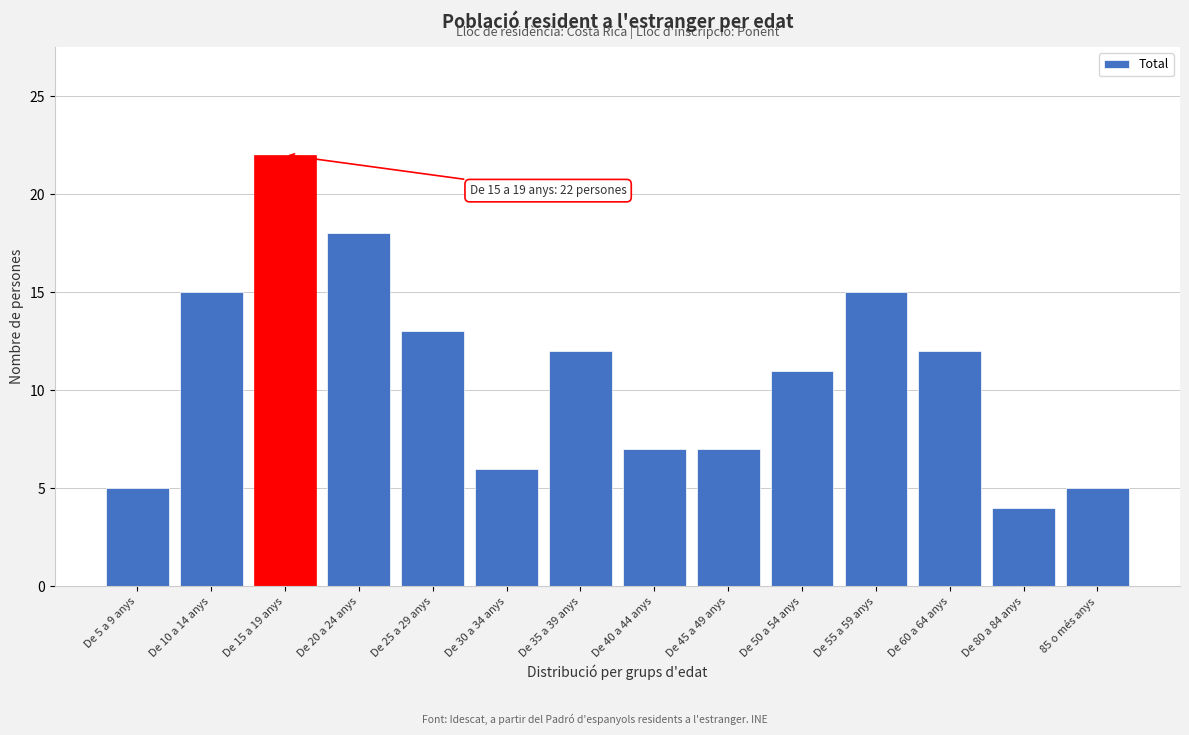

Reading right to left, what are all the values shown in this chart?

5	4	12	15	11	7	7	12	6	13	18	22	15	5